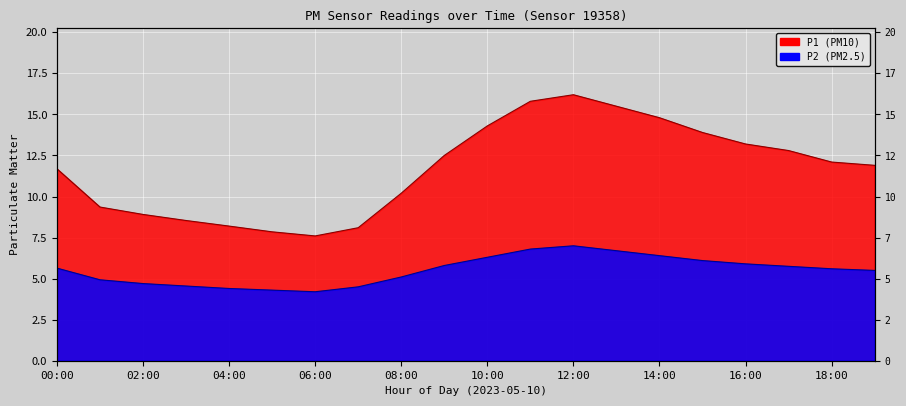

Between 05:00 and 10:00, which is larger?

10:00